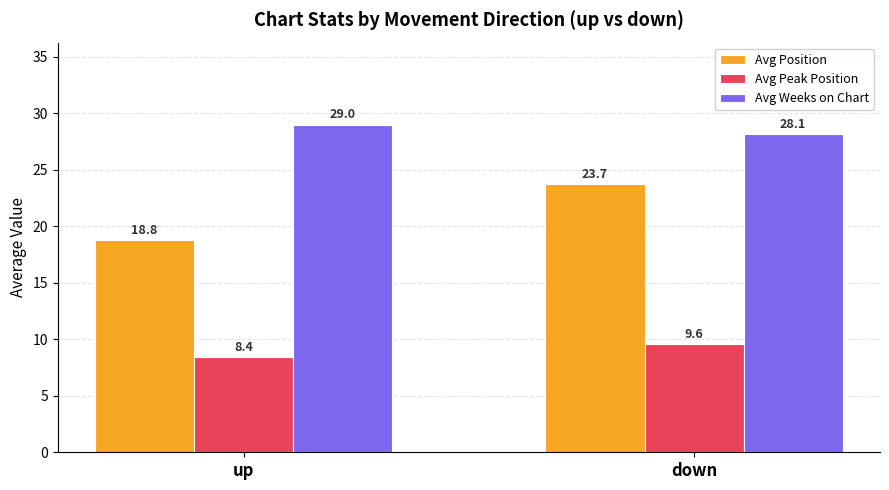

What is the spread (max minus min) of values at down?

18.6